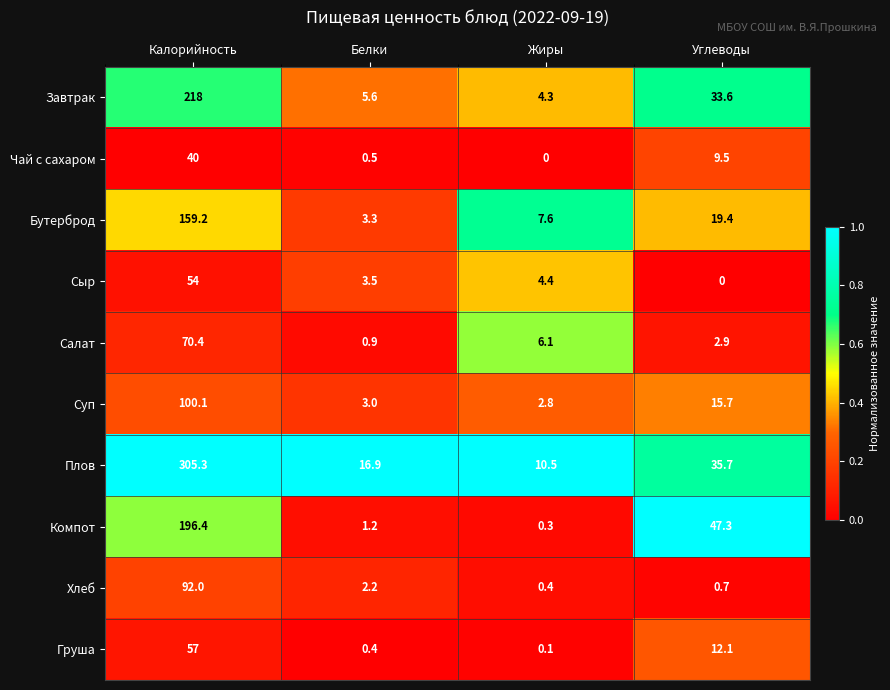

What is the sum of the Суп values at Калорийность and Углеводы?

115.8